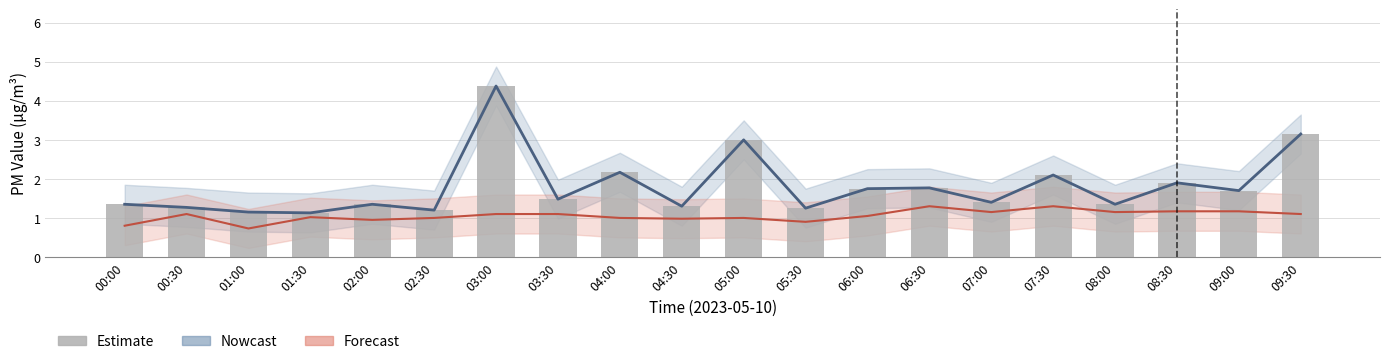

What is the approximate value of Estimate at 05:00?

3.0